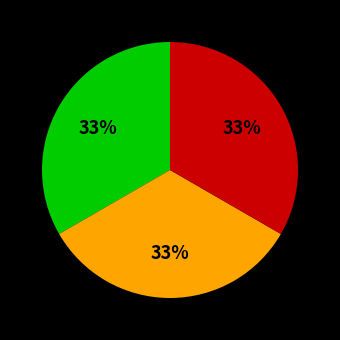

To the nearest percent, what is the average slice percentage?

33%